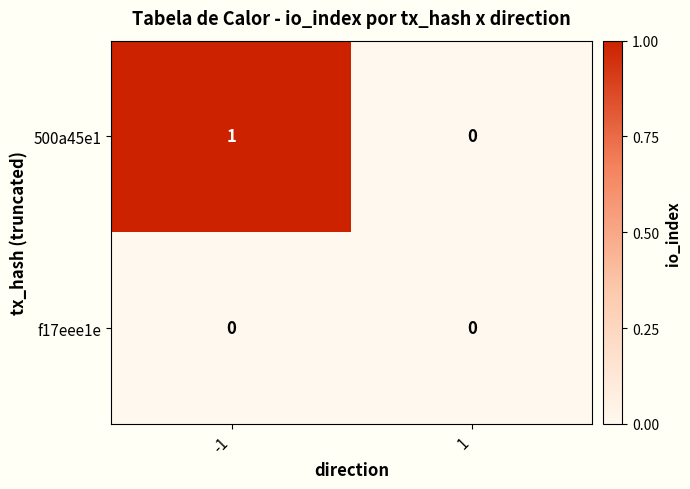

Rank the series at -1 from lowest to highest value.

f17eee1e, 500a45e1